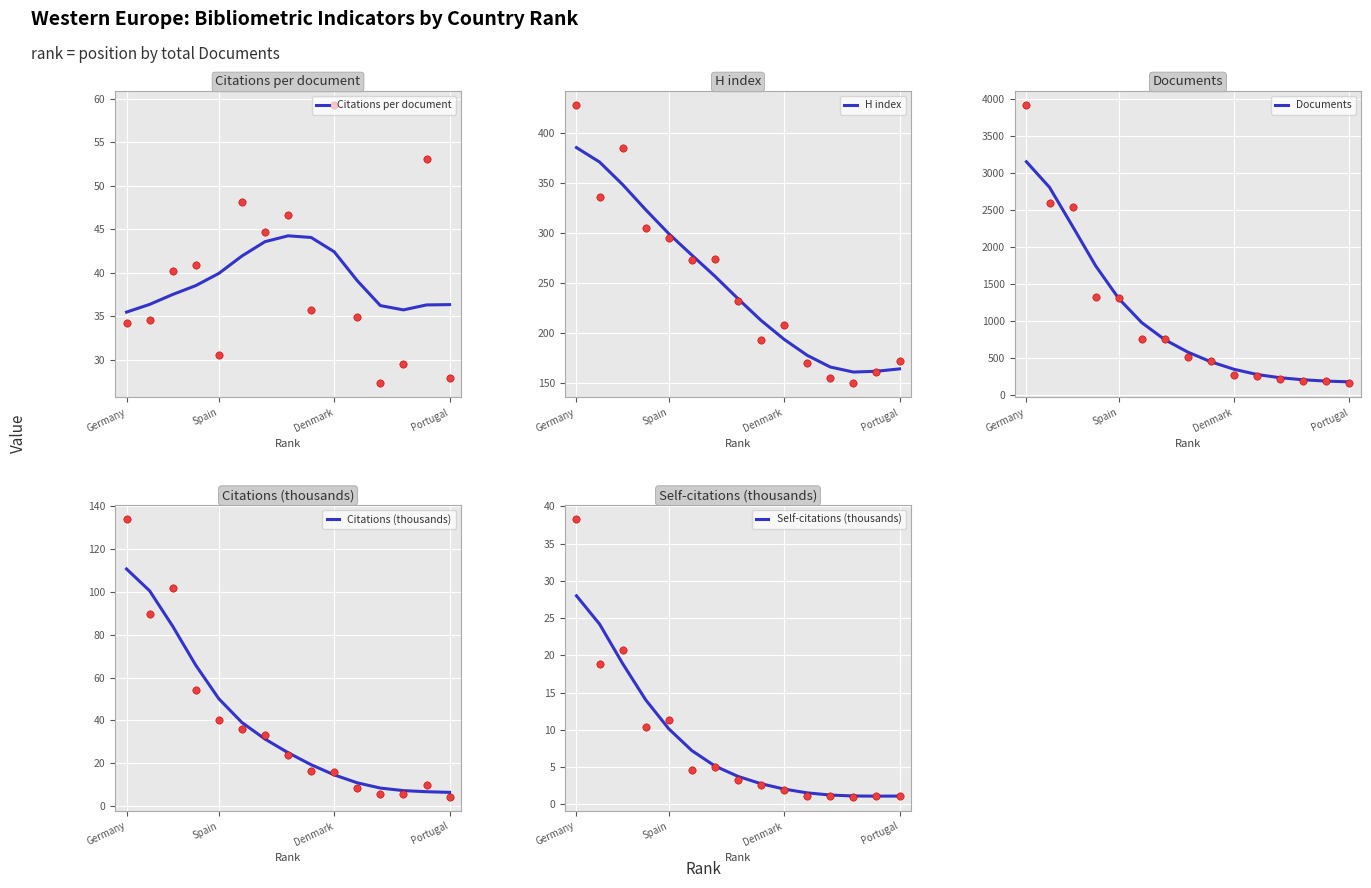

What is the minimum value for Citations per document?

35.5